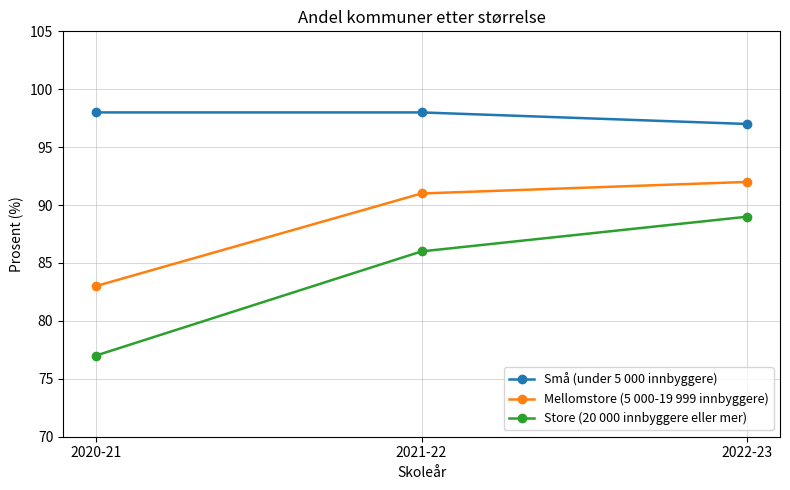

Which series has the largest range (max minus min)?

Store (20 000 innbyggere eller mer)